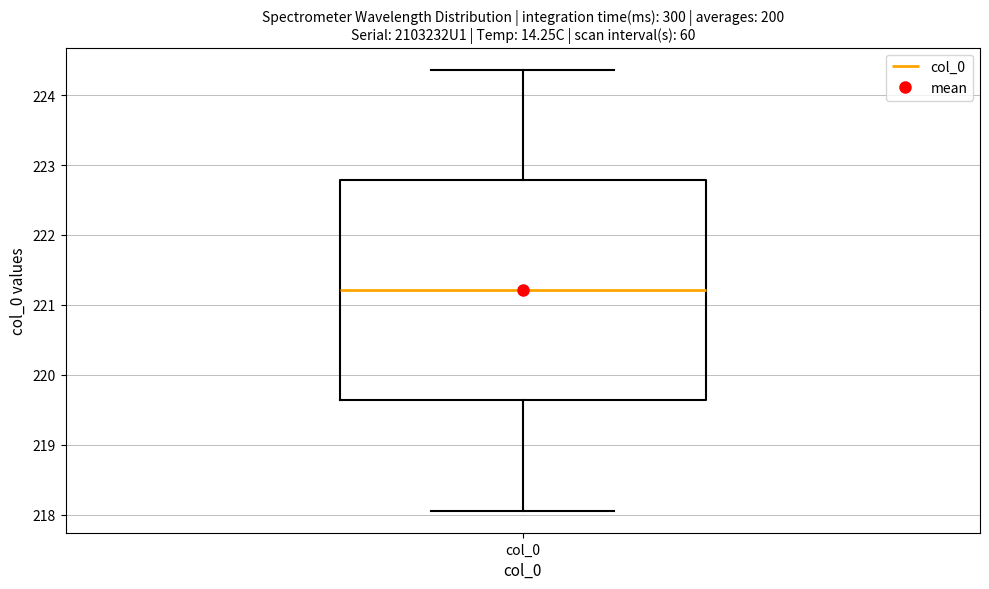

Where does the lower whisker of the box for col_0 end on the y-axis? The values are not printed on the chart, so give them approximately, as read against the axis.

218.1